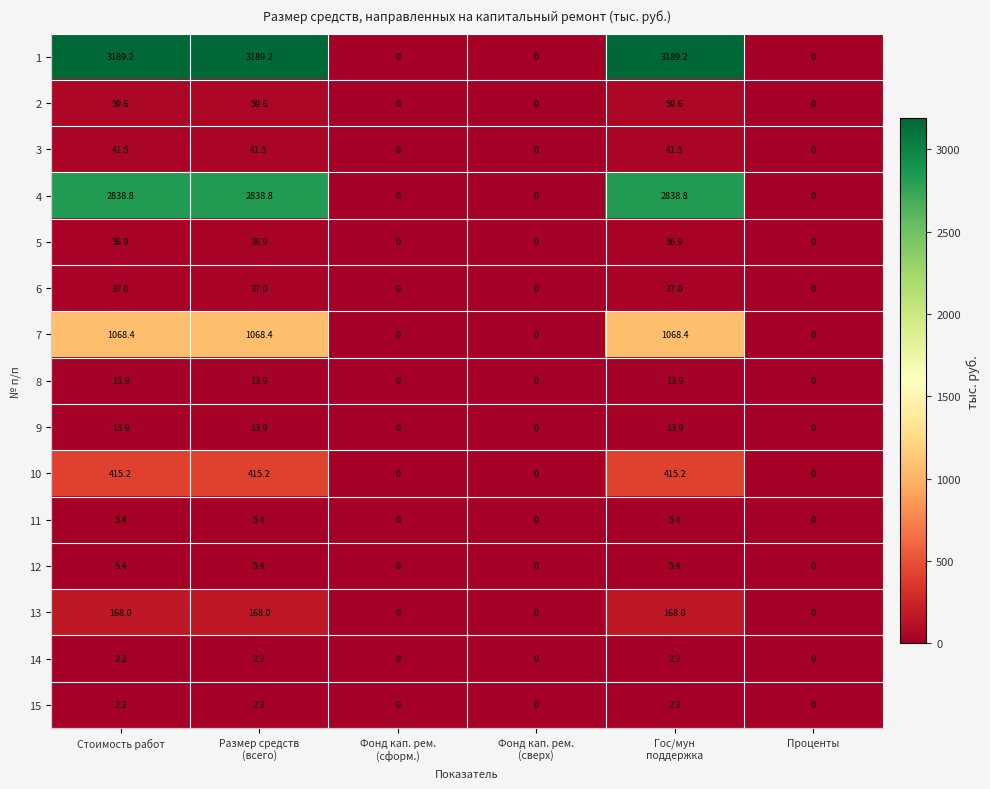

Is it true that 12 equals 5.4 at Стоимость работ?

True